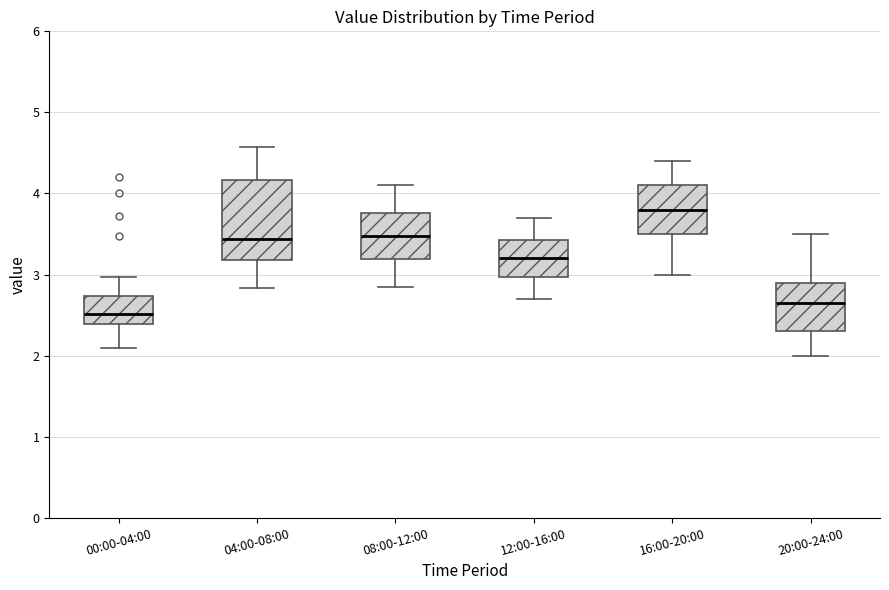

Reading left to right, transcribe this box plot: for each box, give where its median line is, the range the box spans, and where its two whiskers end, as read against the y-axis. The values are not printed on the chart, so give them approximately, as read against the axis.

00:00-04:00: median 2.5, box 2.4 to 2.7, whiskers 2.1 to 3.0
04:00-08:00: median 3.4, box 3.2 to 4.2, whiskers 2.8 to 4.6
08:00-12:00: median 3.5, box 3.2 to 3.8, whiskers 2.9 to 4.1
12:00-16:00: median 3.2, box 3.0 to 3.4, whiskers 2.7 to 3.7
16:00-20:00: median 3.8, box 3.5 to 4.1, whiskers 3.0 to 4.4
20:00-24:00: median 2.7, box 2.3 to 2.9, whiskers 2.0 to 3.5